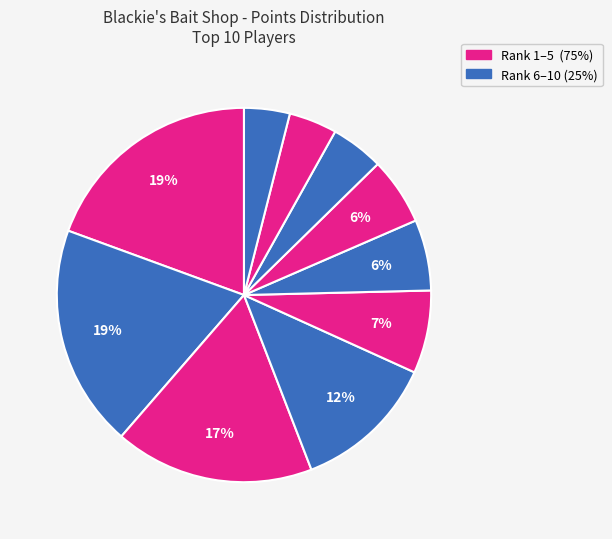

How many segments does this pie chart have?

10